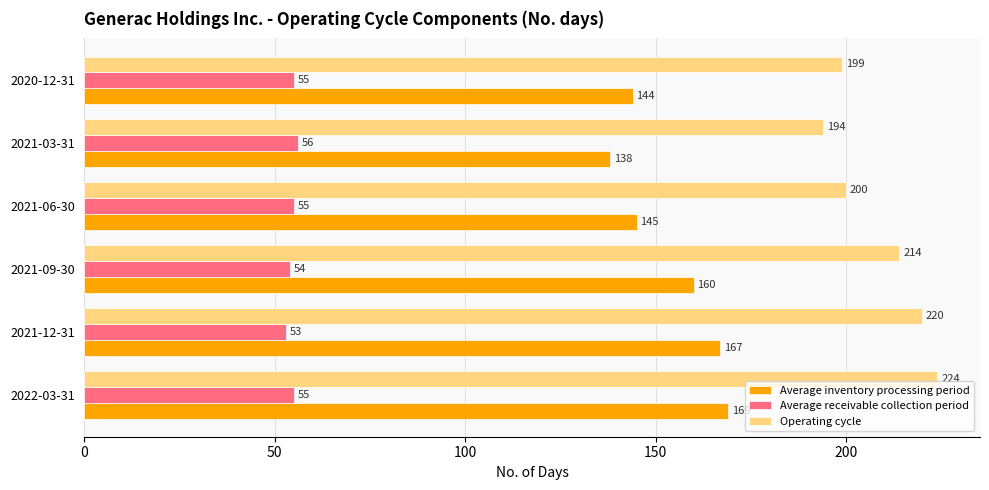

What is the spread (max minus min) of values at 2020-12-31?

144